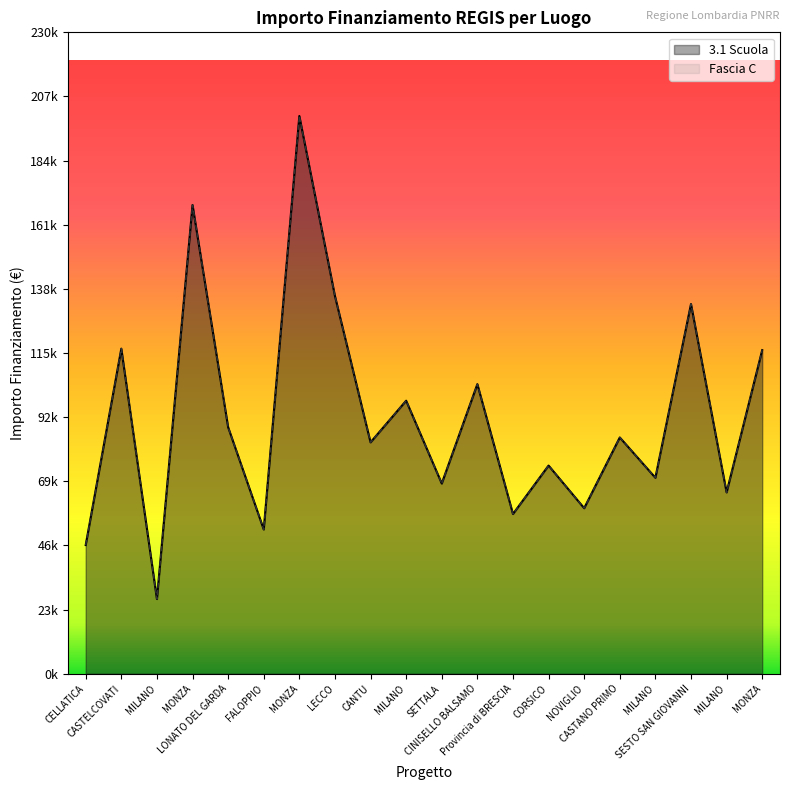

Which series has the largest range (max minus min)?

3.1 Scuola